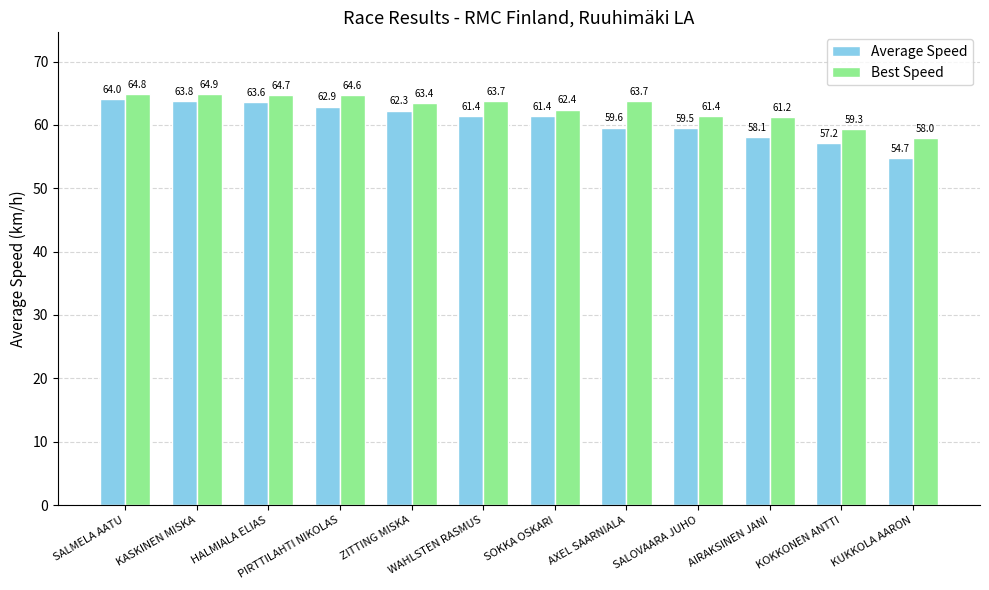

What is the difference between the Best Speed values at ZITTING MISKA and SALOVAARA JUHO?

2.0